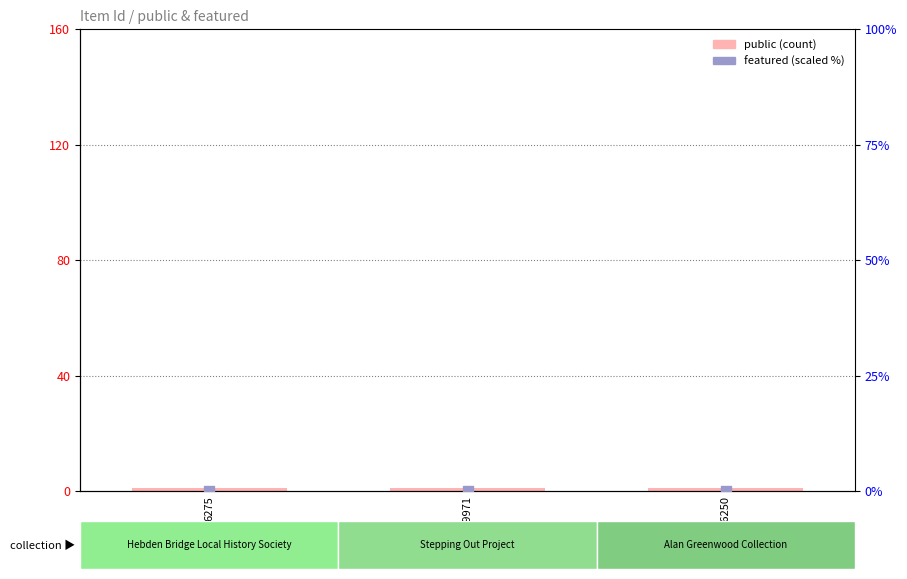

At how many categories does at least one series exceed 0?

3